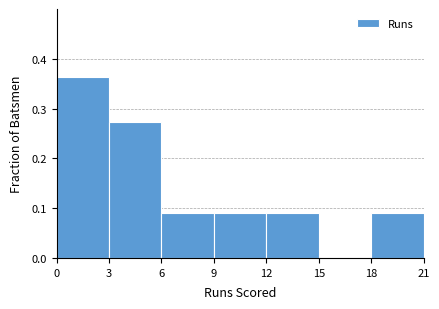

Reading left to right, list every bar in this chart as the range it spans on the x-axis followed by its height. The values are not printed on the chart, so give them approximately, as read against the axis.

0 to 3: 0.36
3 to 6: 0.27
6 to 9: 0.09
9 to 12: 0.09
12 to 15: 0.09
15 to 18: 0
18 to 21: 0.09